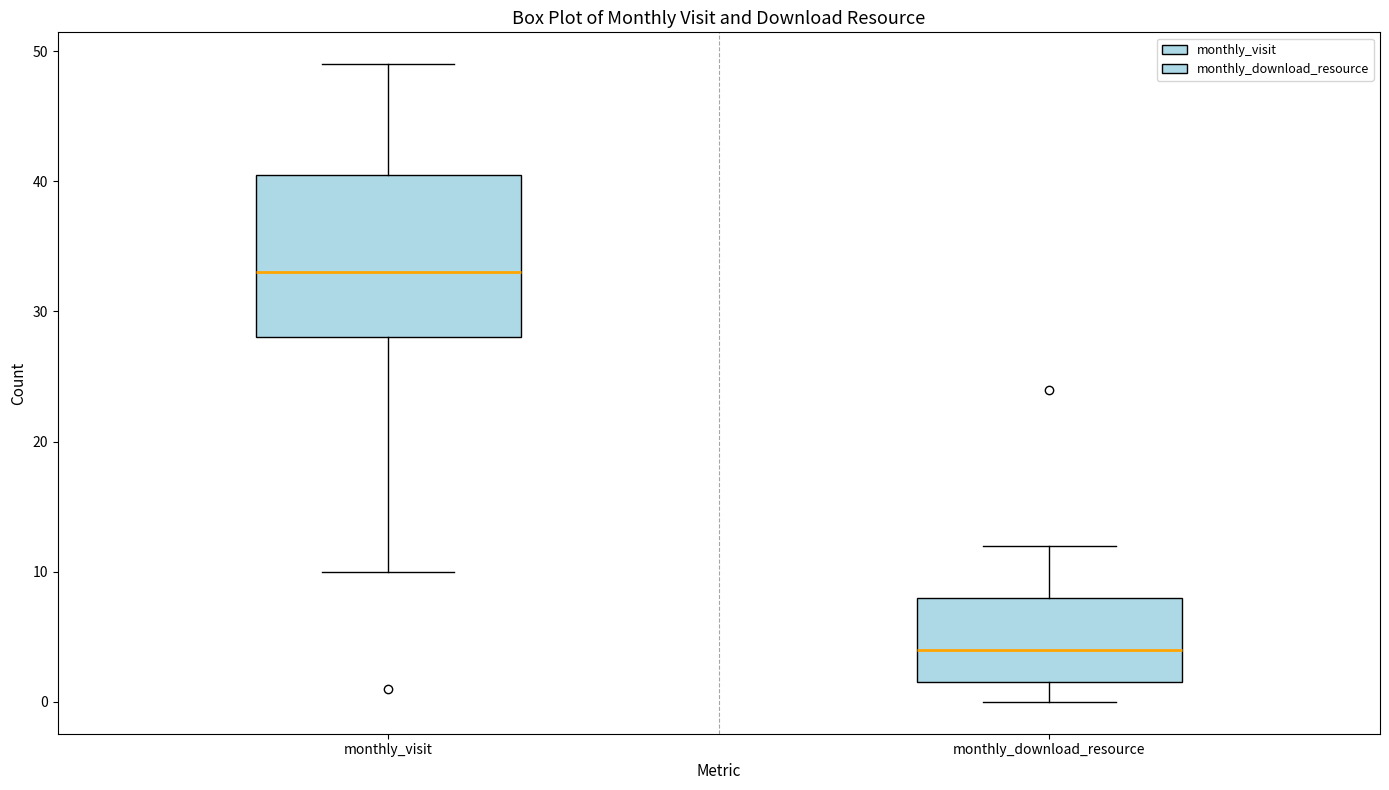

Reading left to right, read every box against the y-axis: the position of its median line, the range the box covers, and the ends of its whiskers. The values are not printed on the chart, so give them approximately, as read against the axis.

monthly_visit: median 33, box 28 to 41, whiskers 10 to 49
monthly_download_resource: median 4, box 2 to 8, whiskers 0 to 12